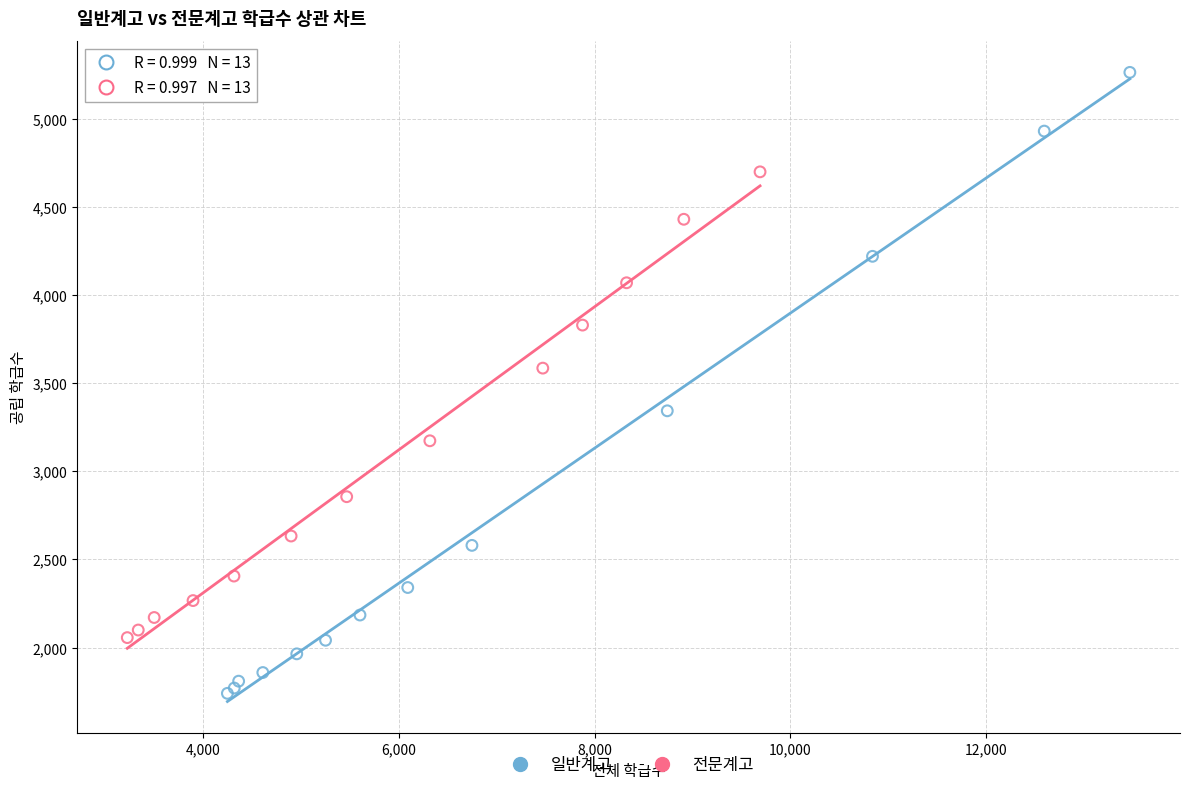

Which series reaches the maximum Y coordinate?

일반계고